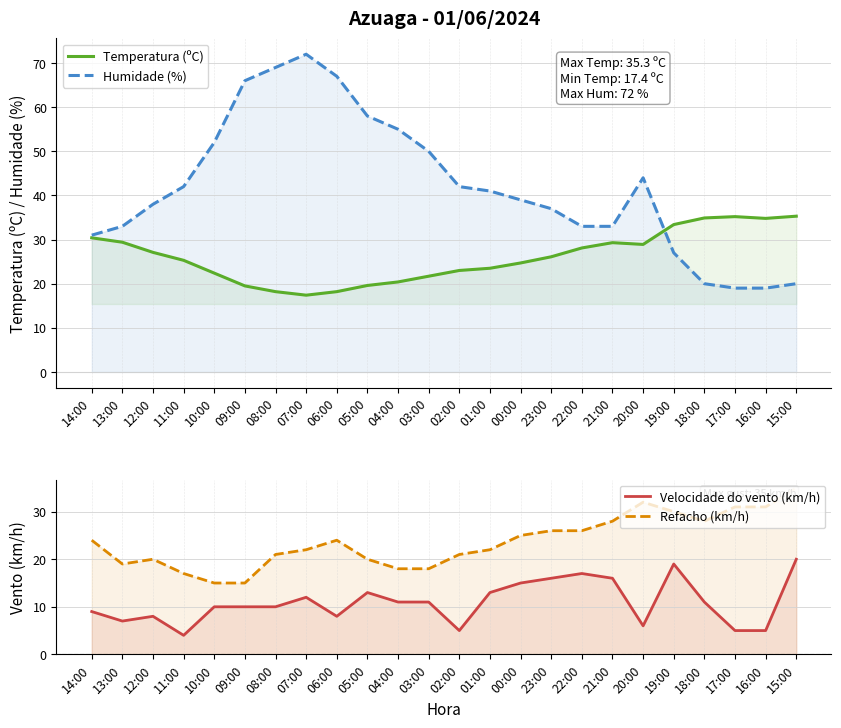

What is the label of the 24th point from the left?

15:00